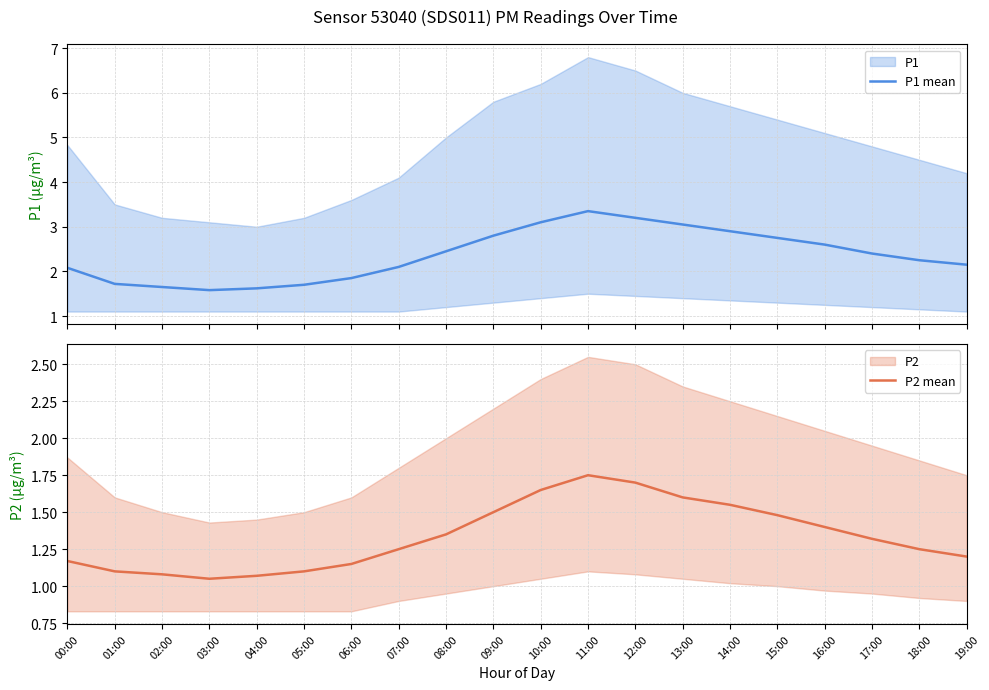

What is the difference between the P1 mean values at 07:00 and 10:00?

1.0